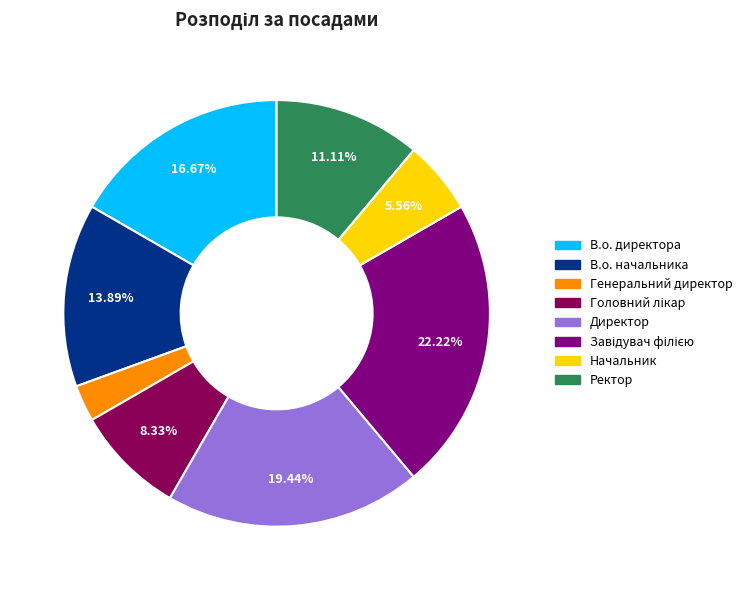

Approximately how many times larger is the value at В.о. начальника compared to В.о. директора?

0.8